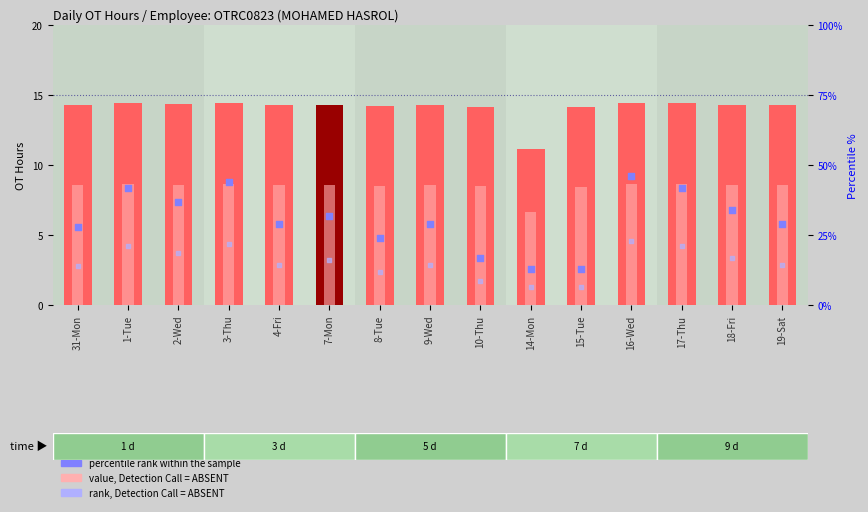

At which category is the sum across all series the highest?

16-Wed